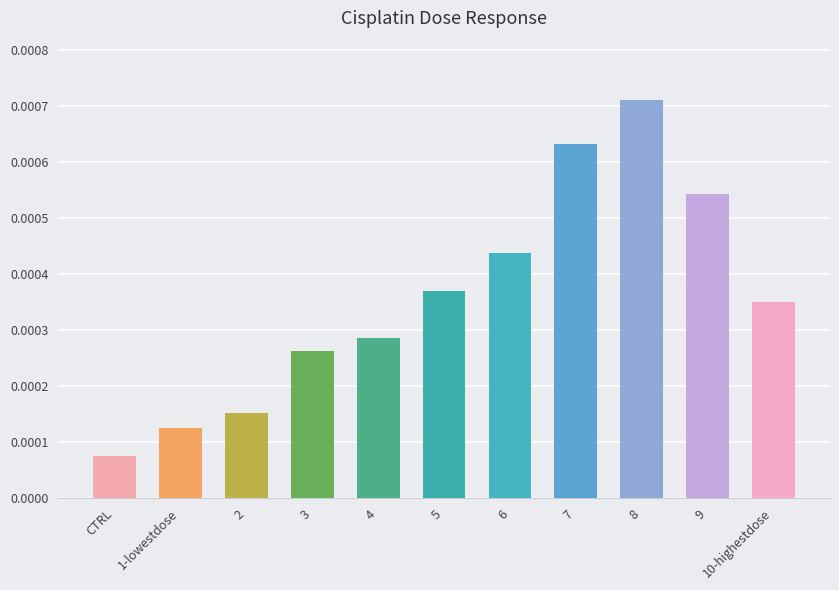

At which category does the chart reach its peak across all series?

8